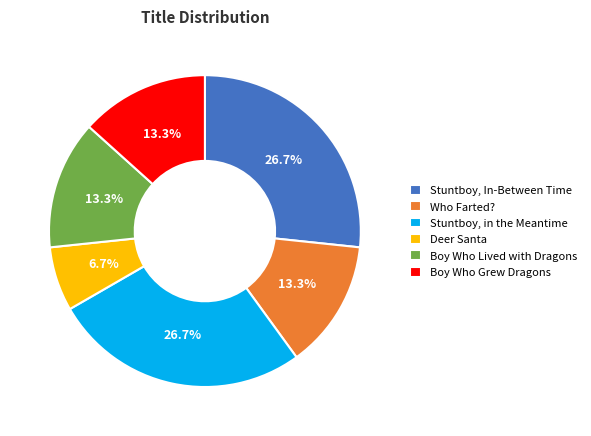

Which has a higher value, Deer Santa or Stuntboy, In-Between Time?

Stuntboy, In-Between Time